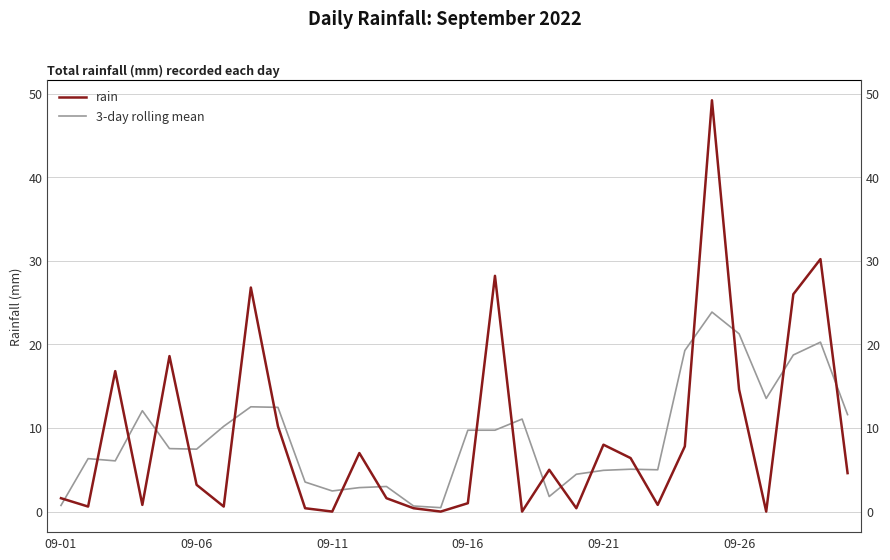

What is the sum of all rain values?

270.8